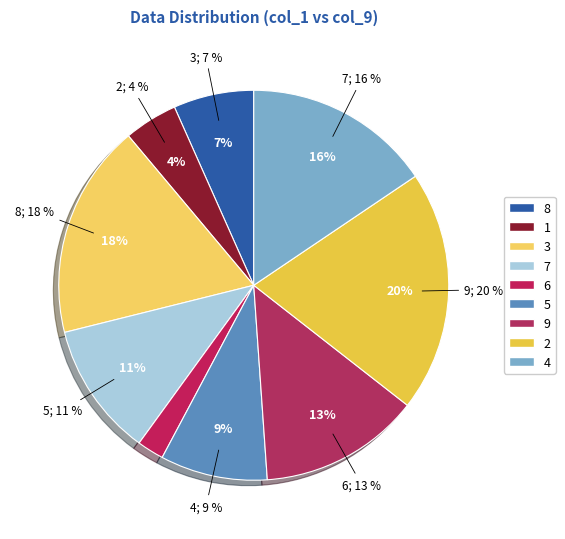

To the nearest percent, what percentage of the pie is 1?

4%